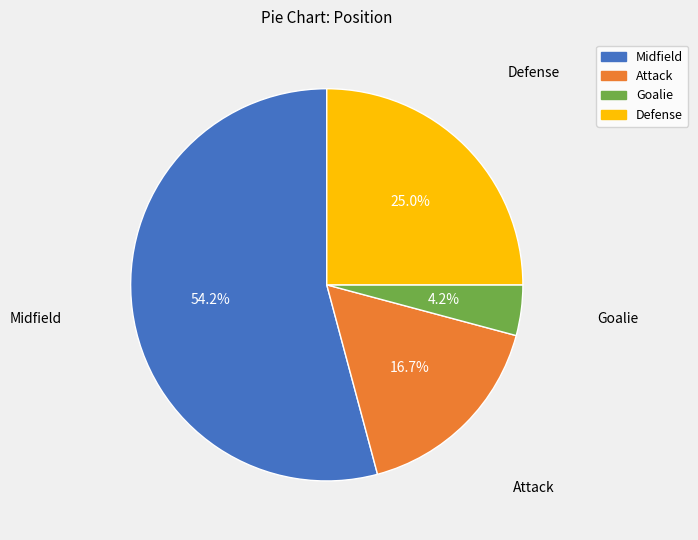

To the nearest percent, what is the difference between the Defense and Midfield slice percentages?

29%